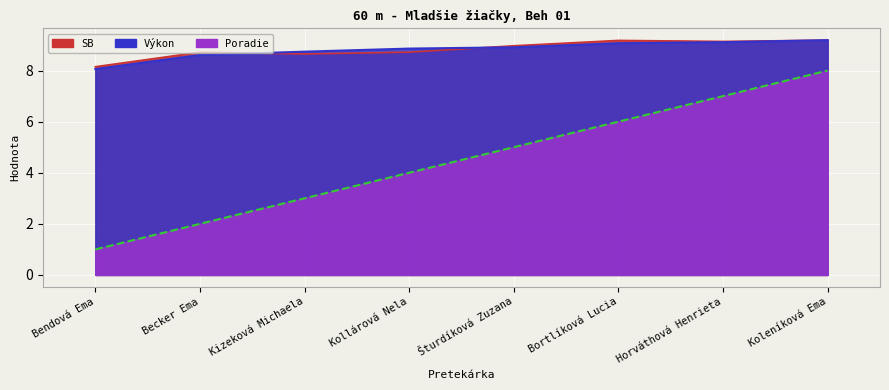

At which category does SB reach its first local peak?

Becker Ema